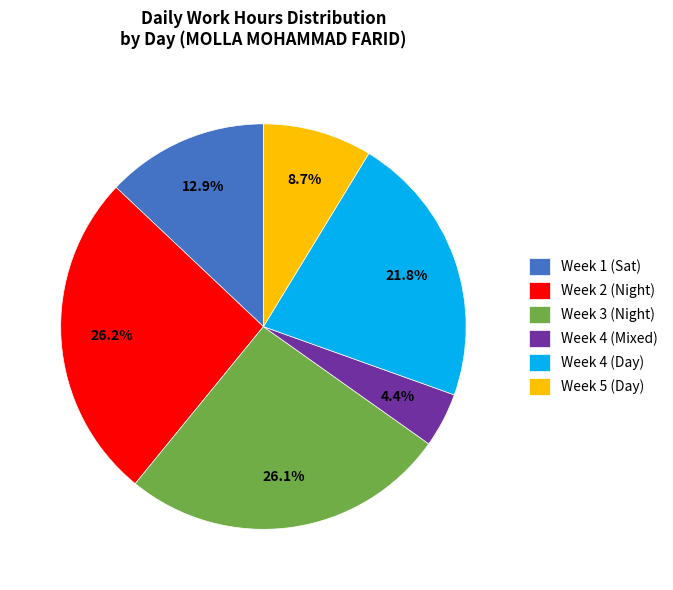

Is there any slice that represents more than half of the pie?

No